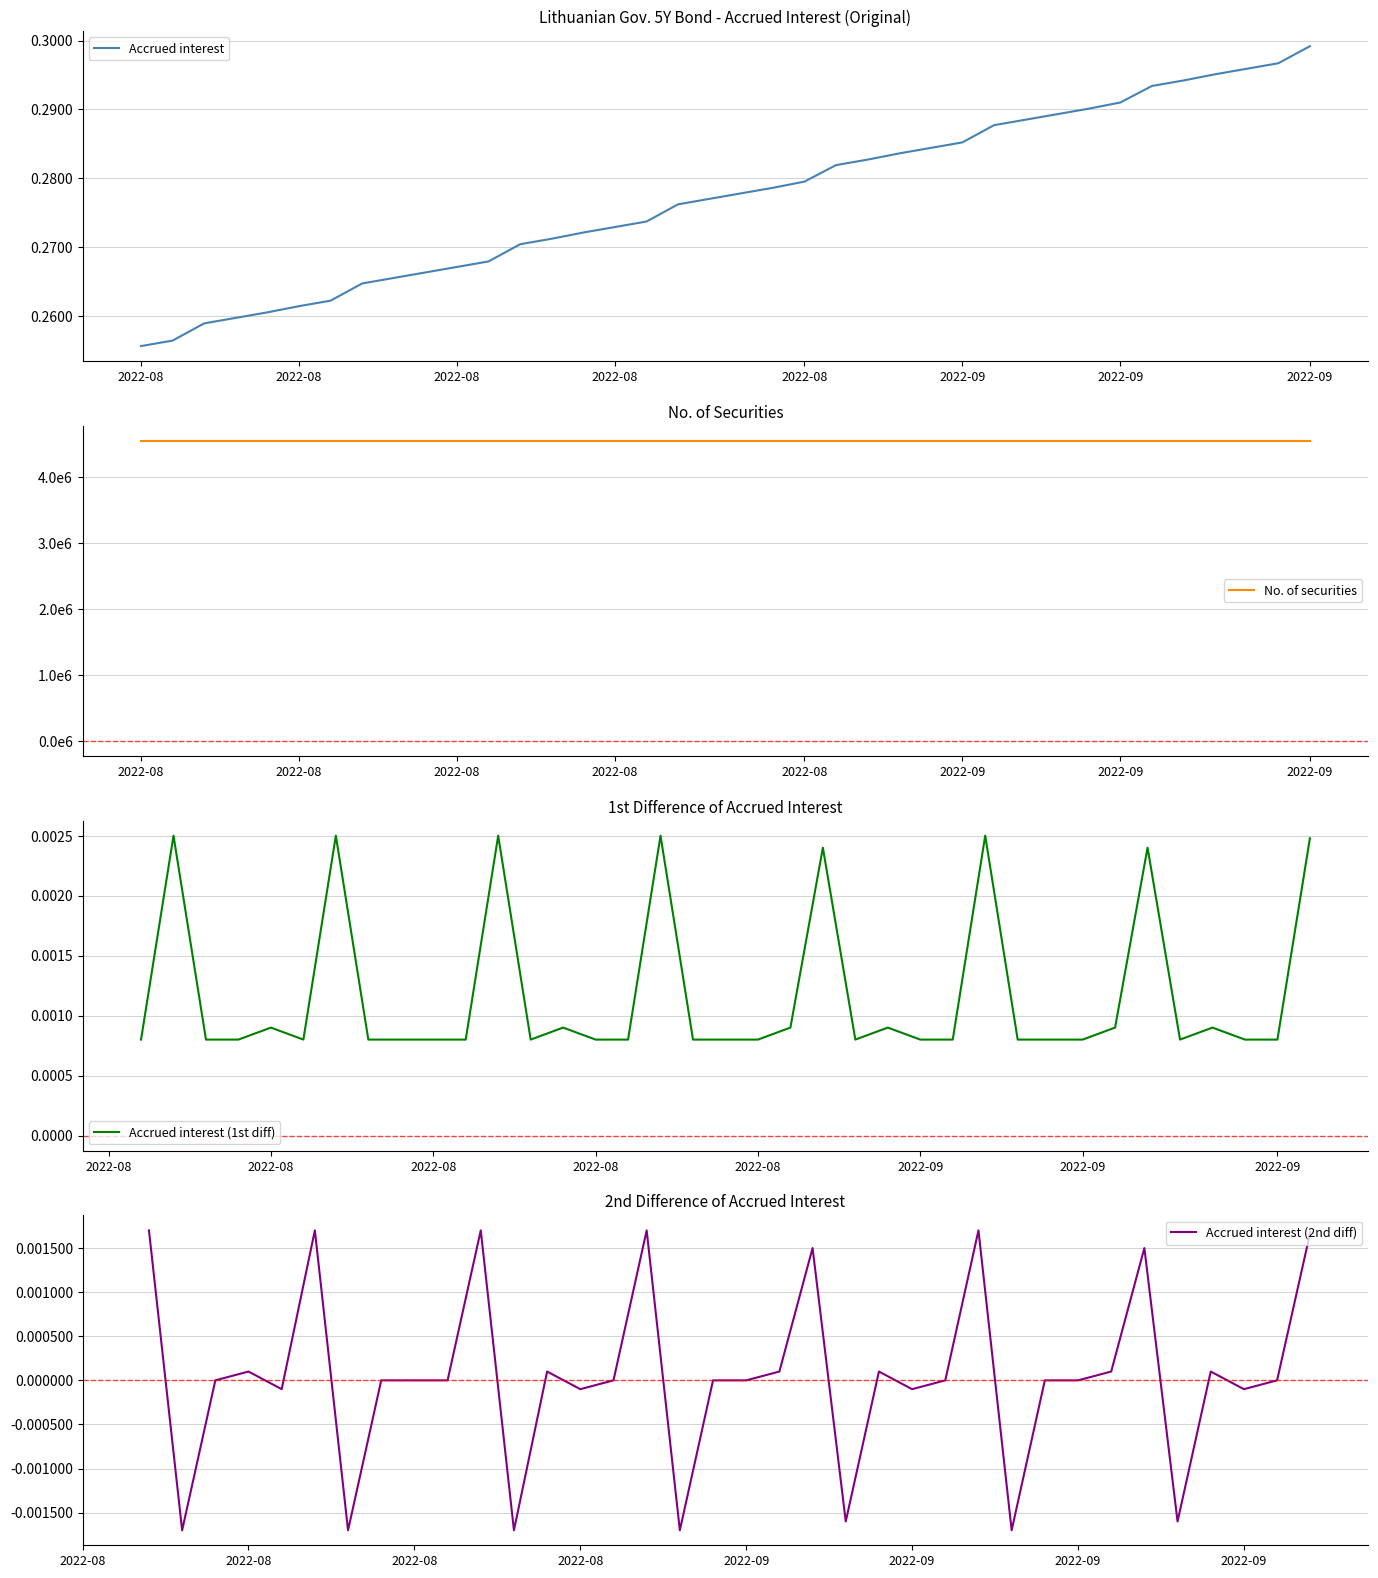

How many categories are shown in the chart?

38